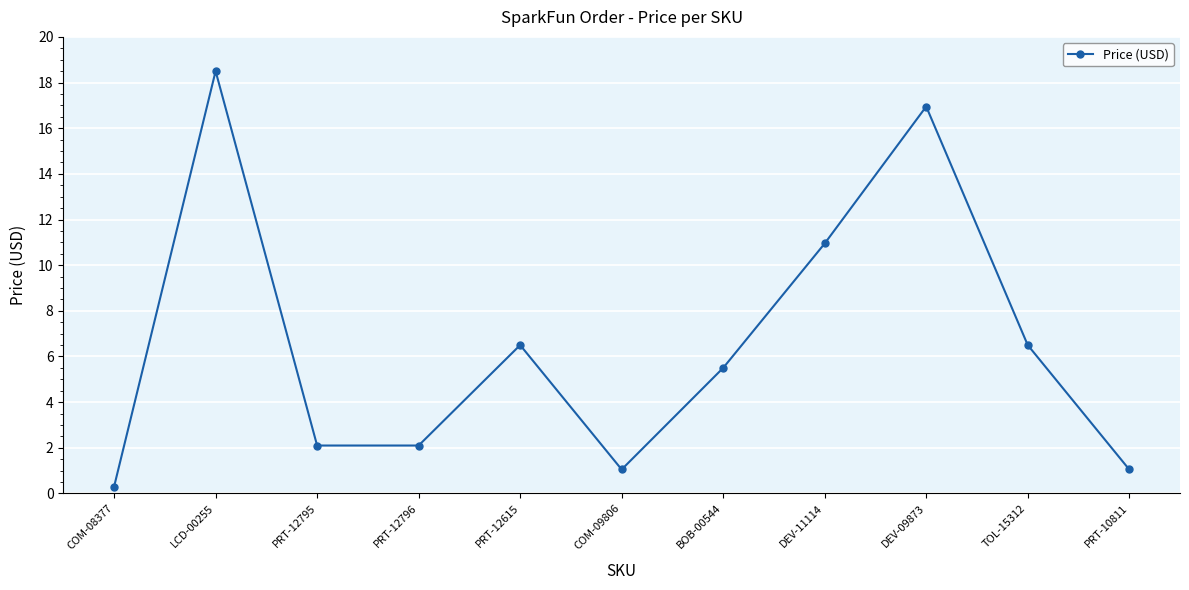

What is the label of the 7th point from the left?

BOB-00544